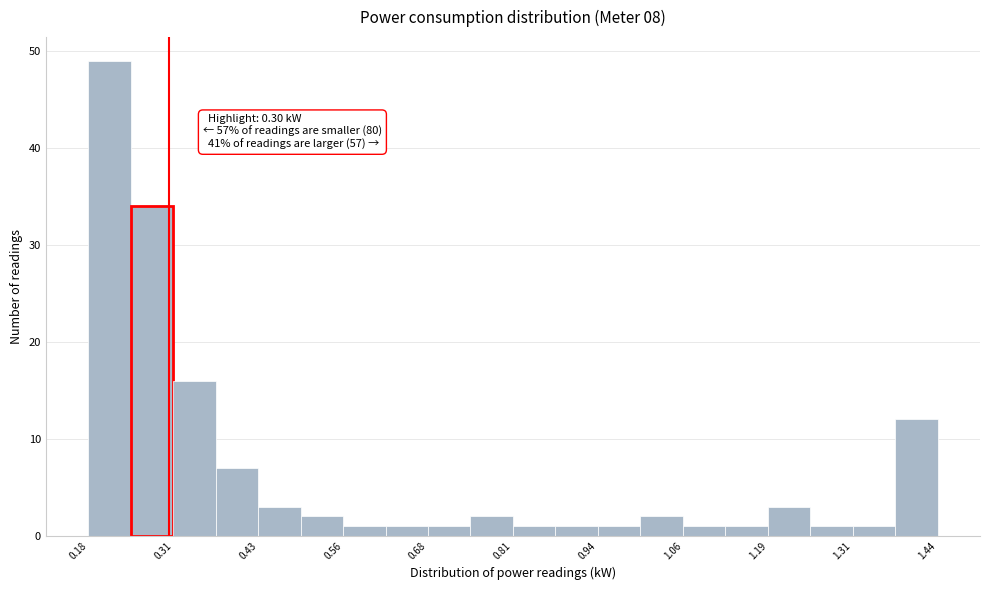

Read against the x-axis, roughly where is the centre of the tallest bar?

0.22